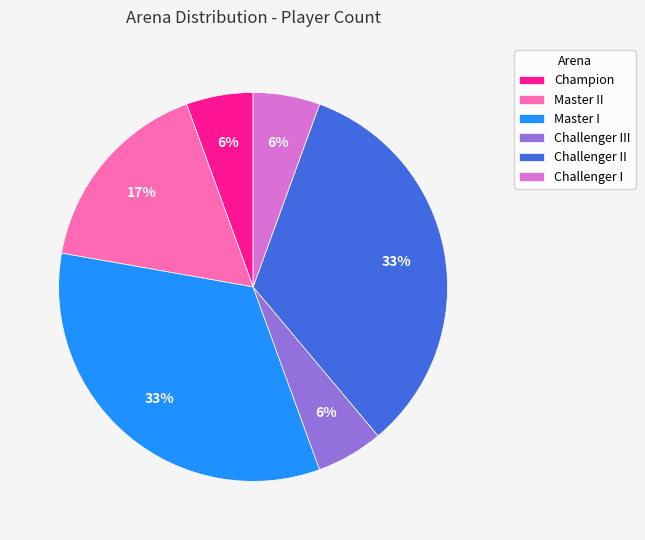

To the nearest percent, what is the difference between the Challenger I and Master II slice percentages?

11%